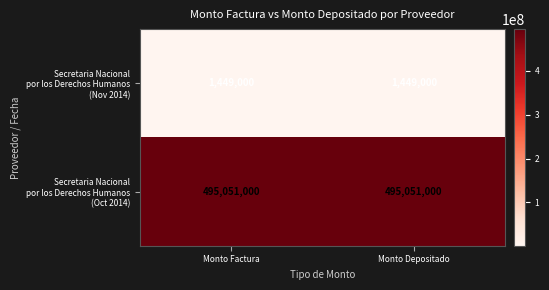

What is the maximum value shown in the chart?

495051000